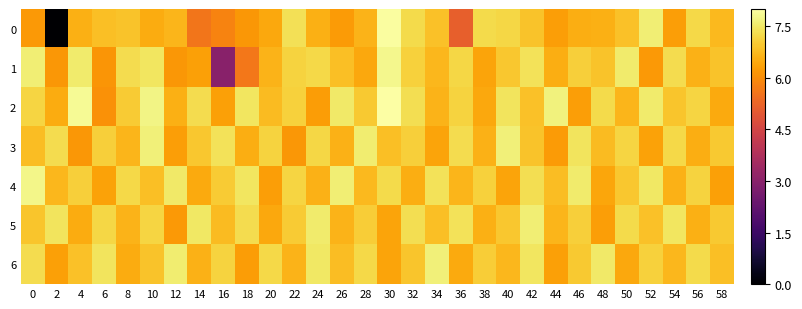

Between 36 and 22, which is larger?

22